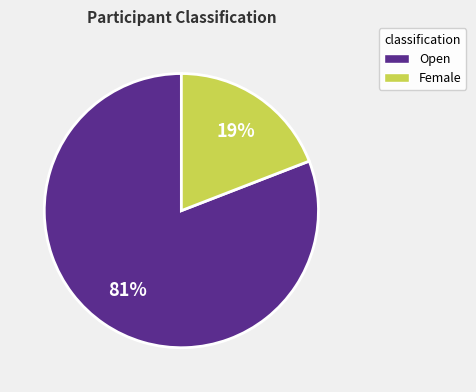

What is the largest slice in the pie chart?

Open